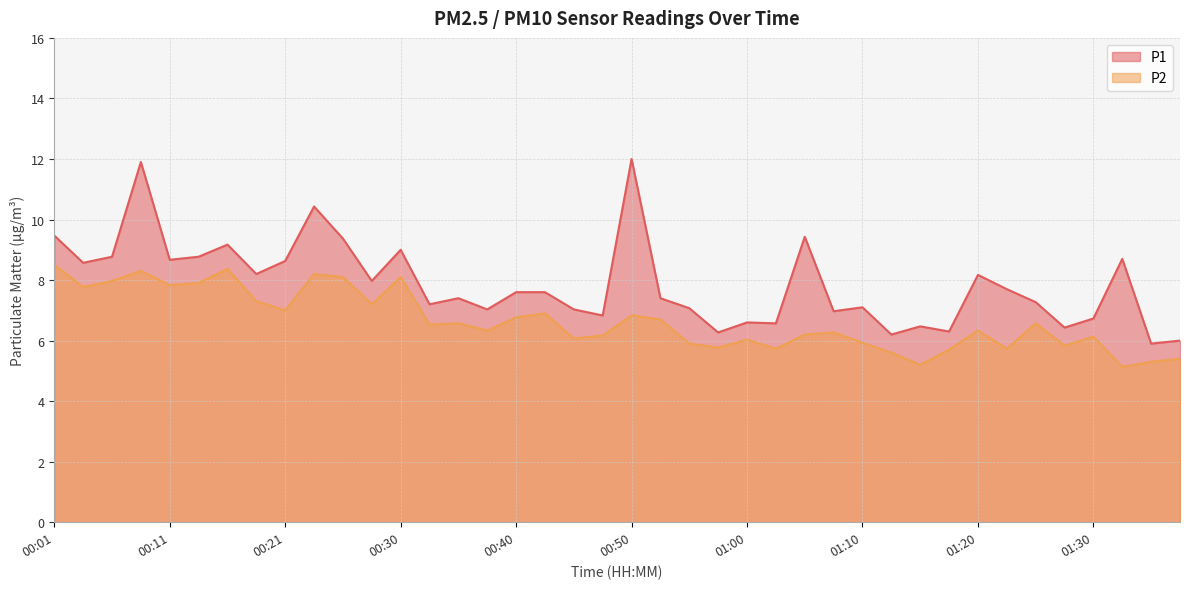

What is the sum of all P2 values?

266.2